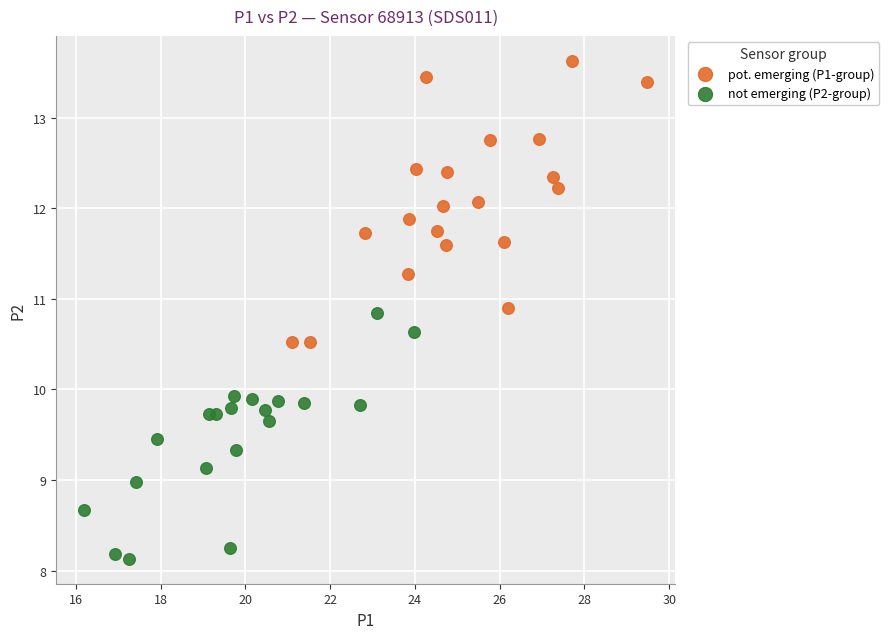

What are all the series names shown in the legend?

pot. emerging (P1-group), not emerging (P2-group)